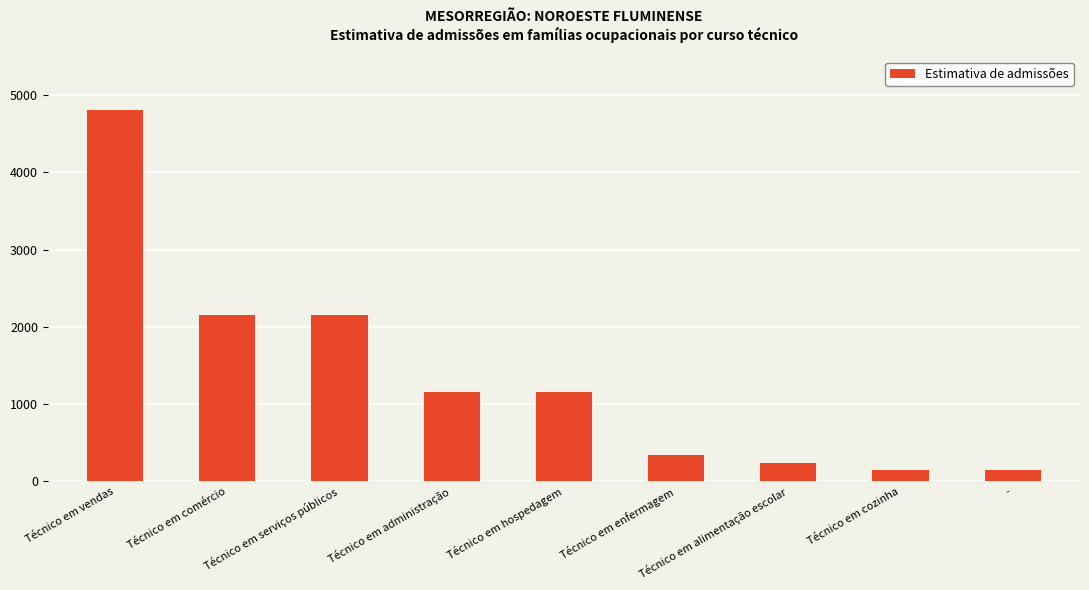

Reading left to right, what are all the values shown in this chart?

4811.3	2159.7	2159.7	1152.0	1152.0	342.8	237.5	142.5	142.5